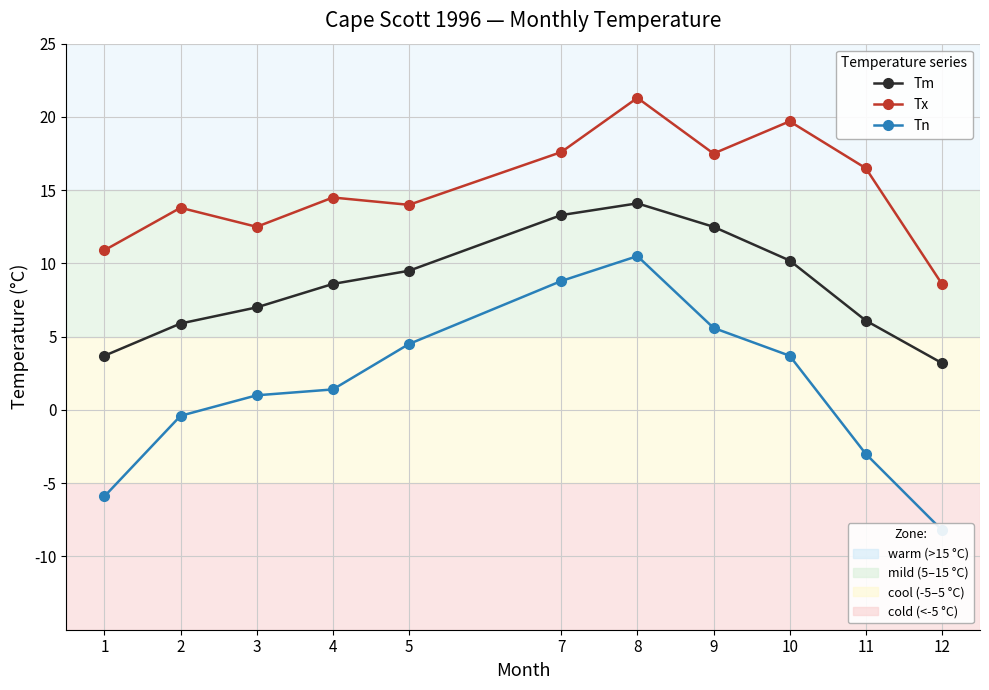

Between 2 and 10, which series saw the biggest shift?

Tx